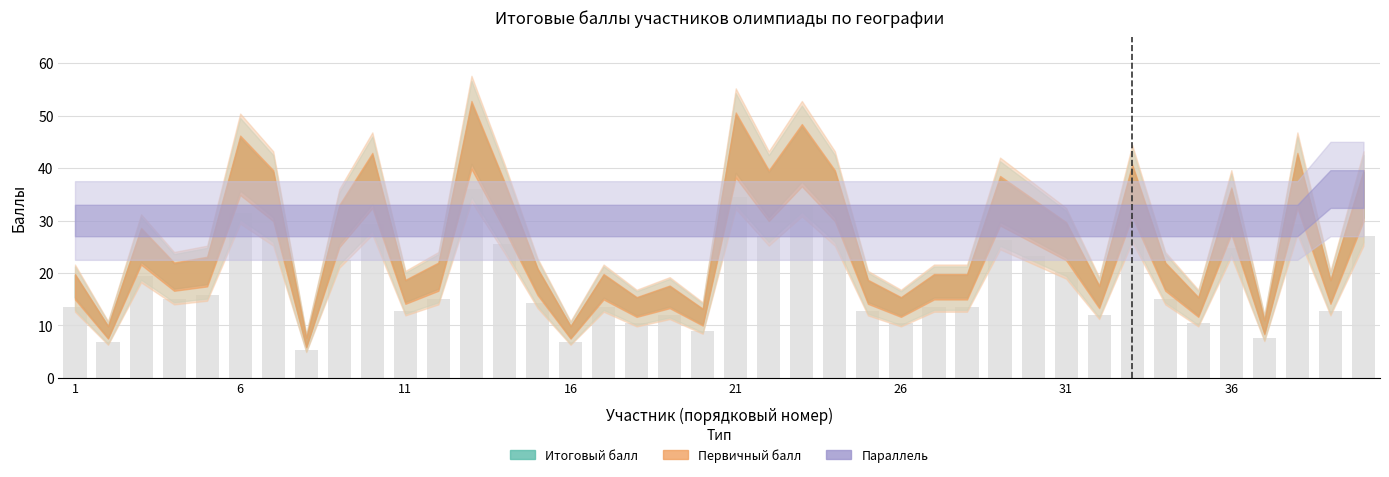

What is the value of the 18th bar from the left?

10.5